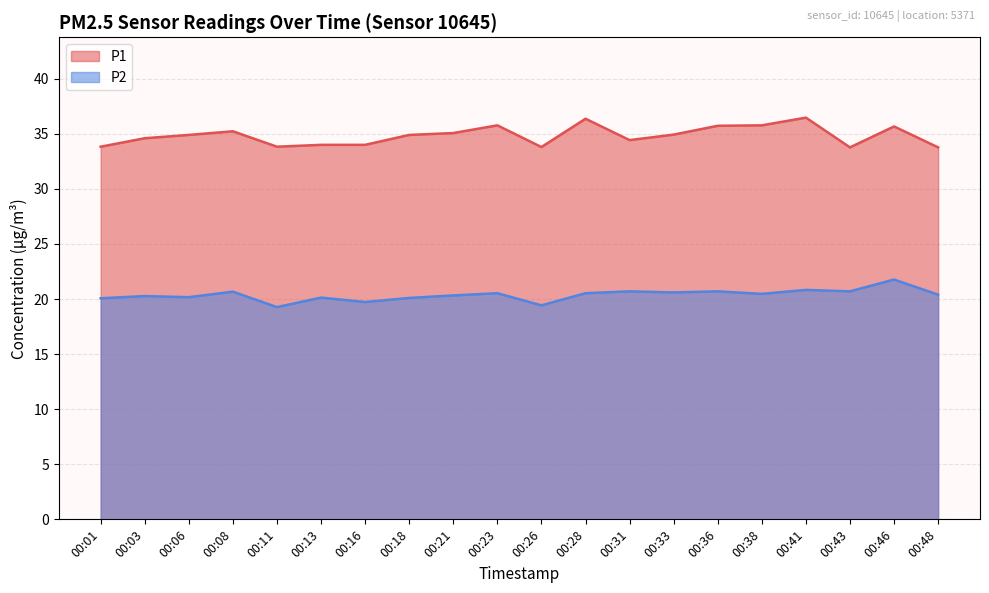

How many interior local valleys does the P1 series have?

4